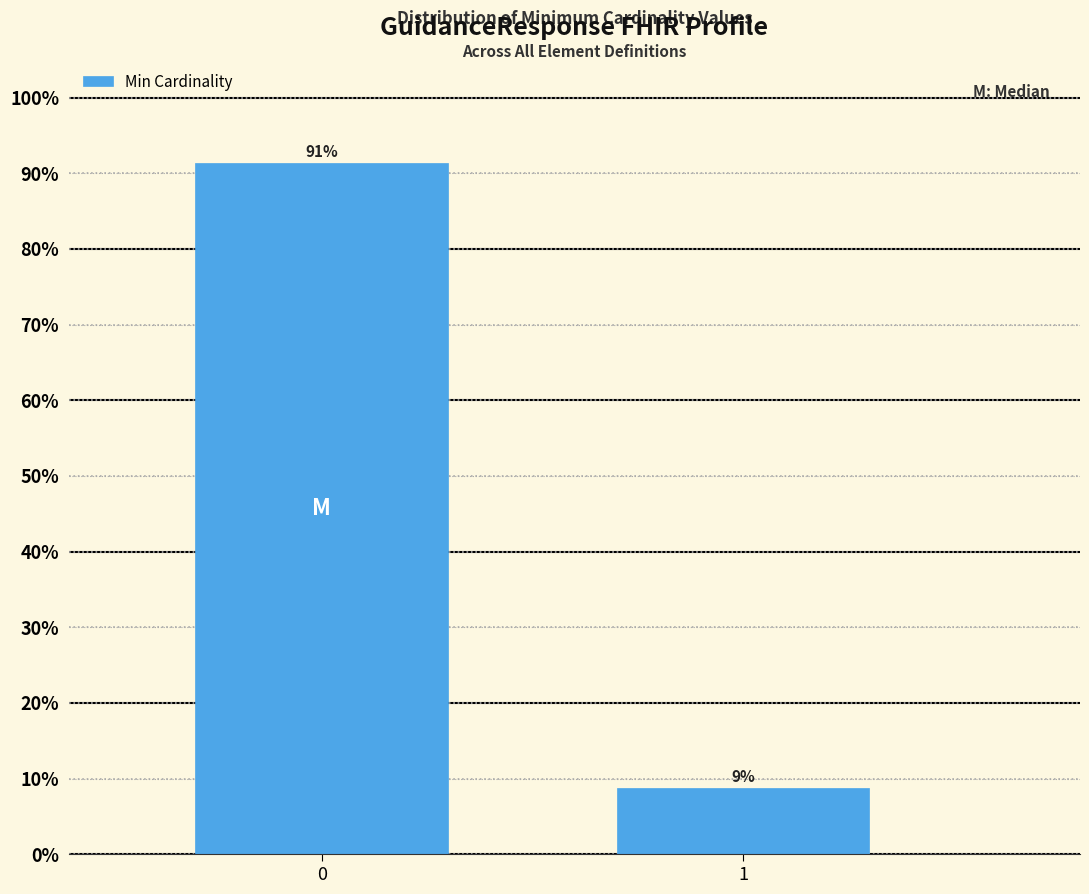

What is the approximate value at 1?

8.7